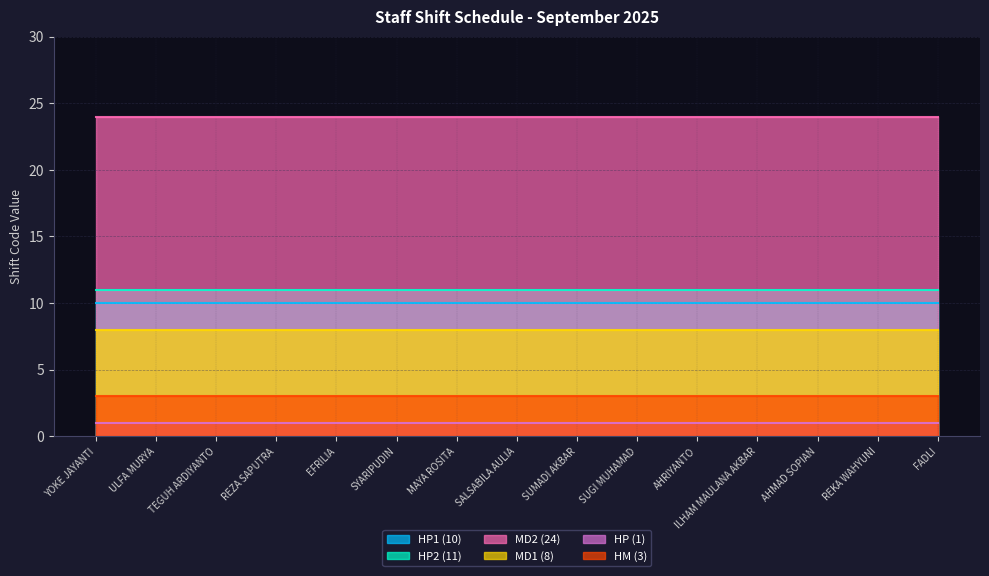

At how many categories does at least one series exceed 17?

15